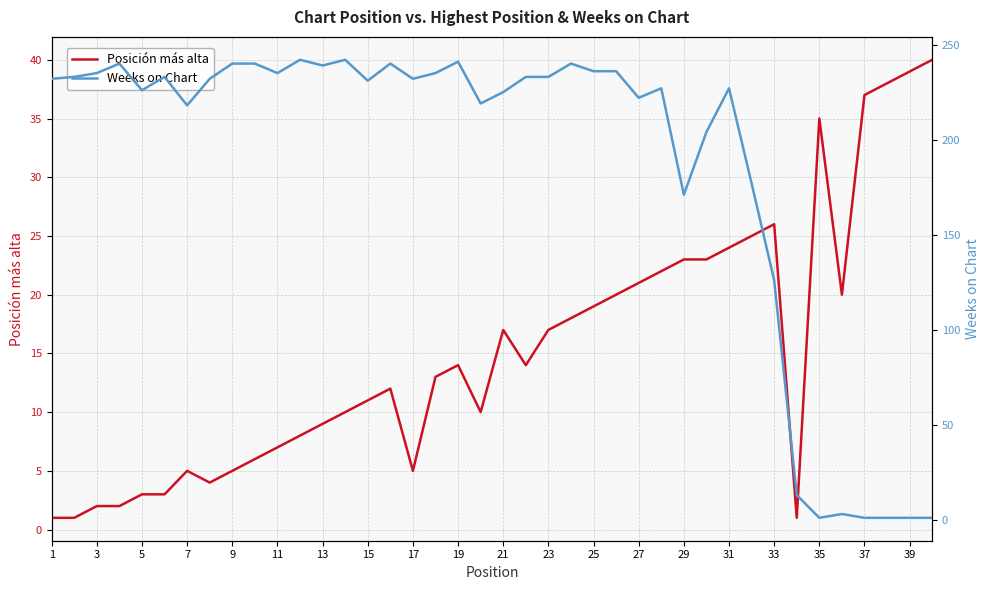

True or false: Posición más alta has a value of 1 at 1.

True